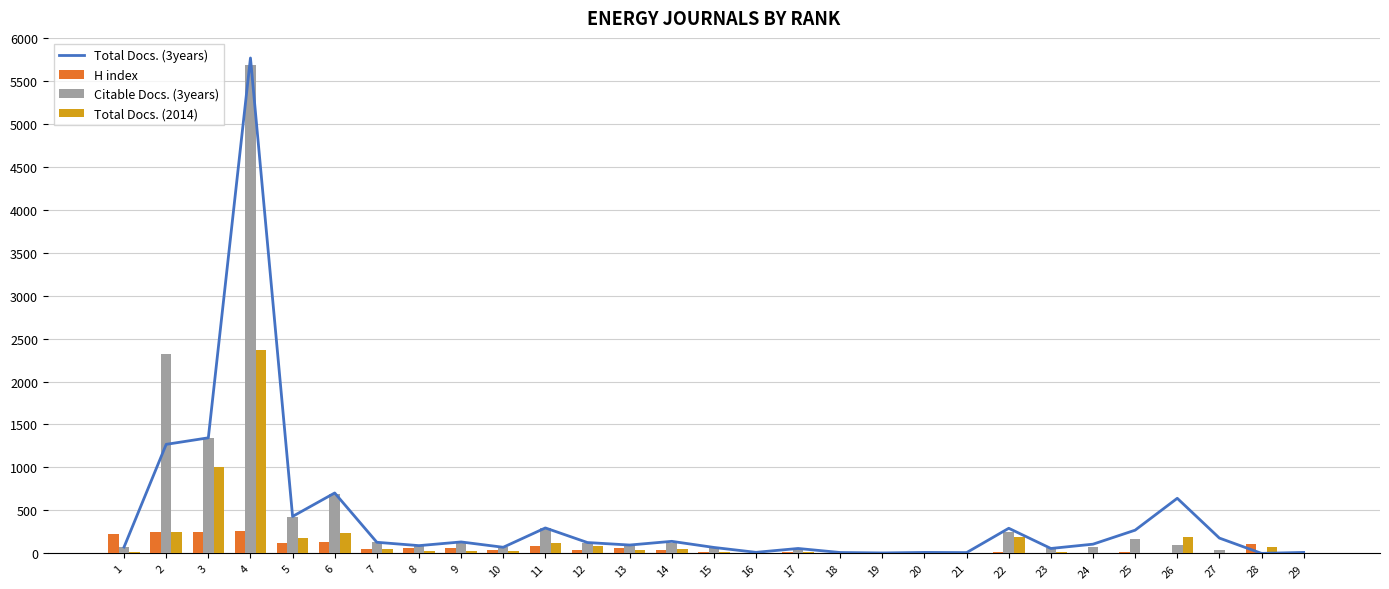

Which category has the lowest value across all series?

28